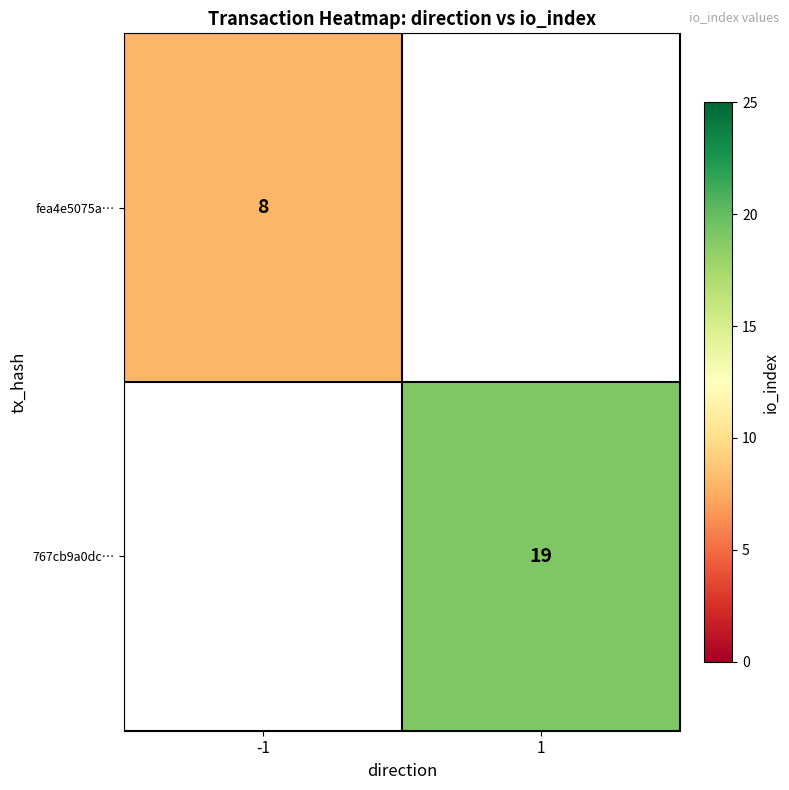

Which category has the lowest value across all series?

-1